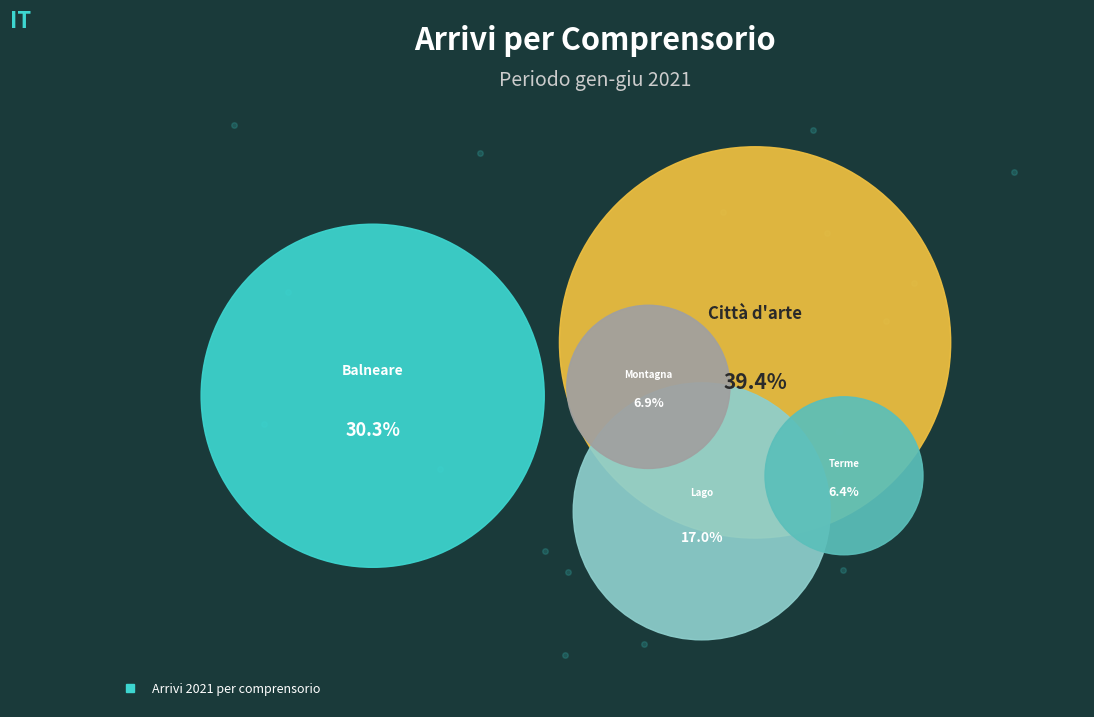

To the nearest percent, what portion does Terme represent?

6%